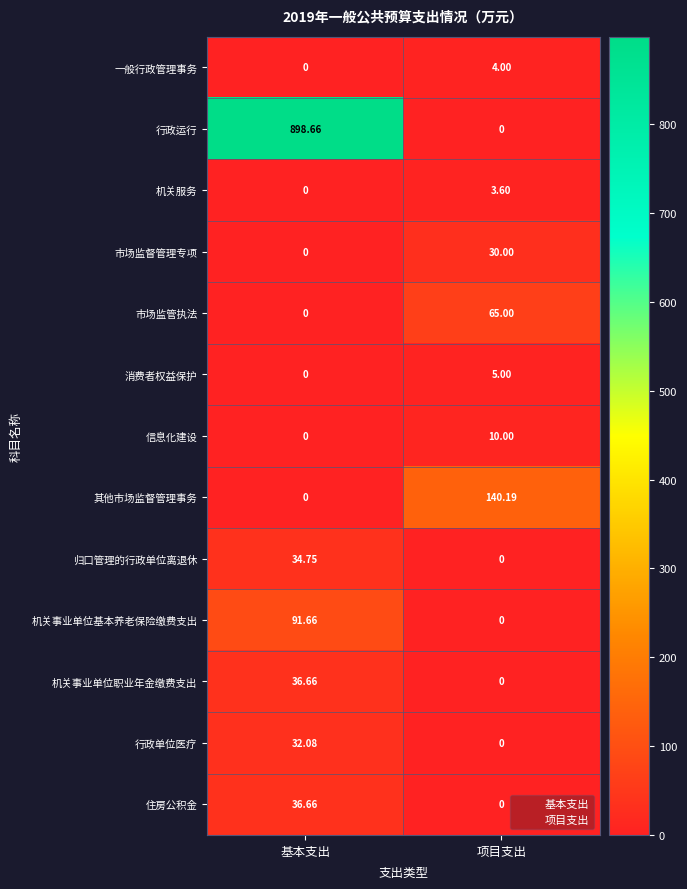

Which series has the largest total across all categories?

行政运行